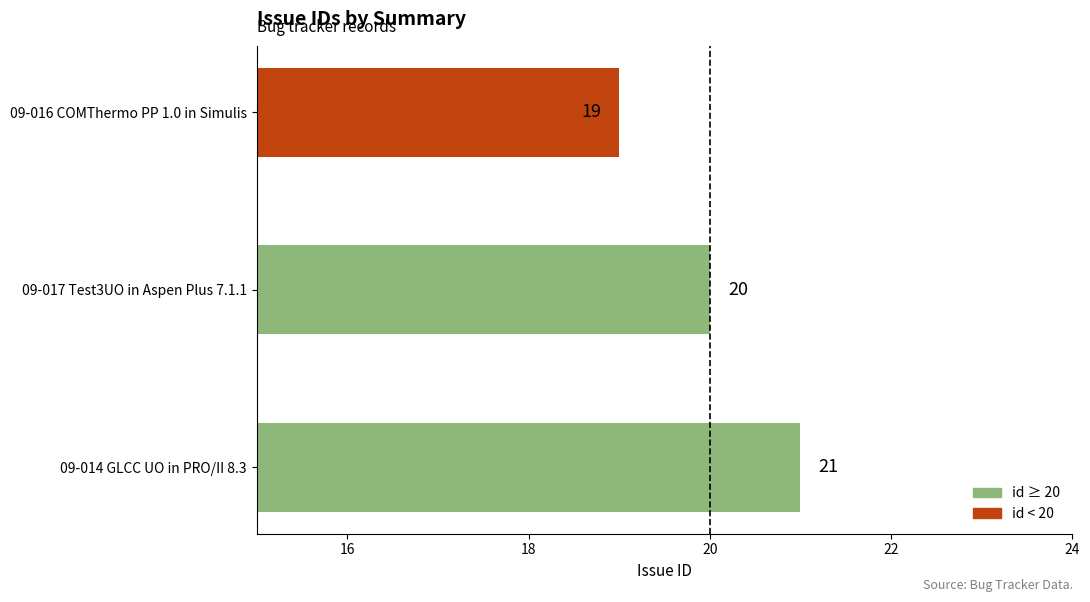

What is the smallest value displayed?

19